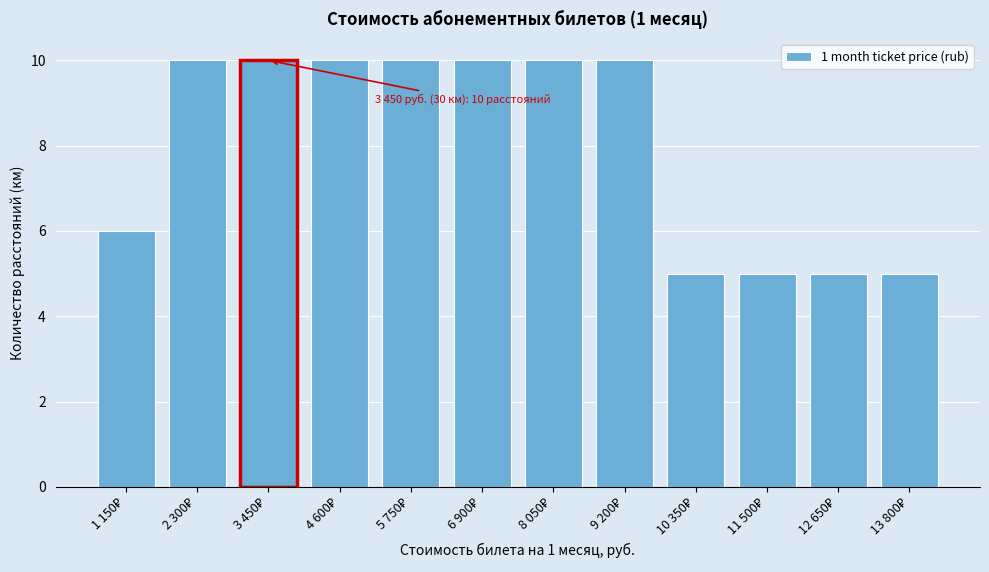

Reading left to right, what are all the values shown in this chart?

6	10	10	10	10	10	10	10	5	5	5	5